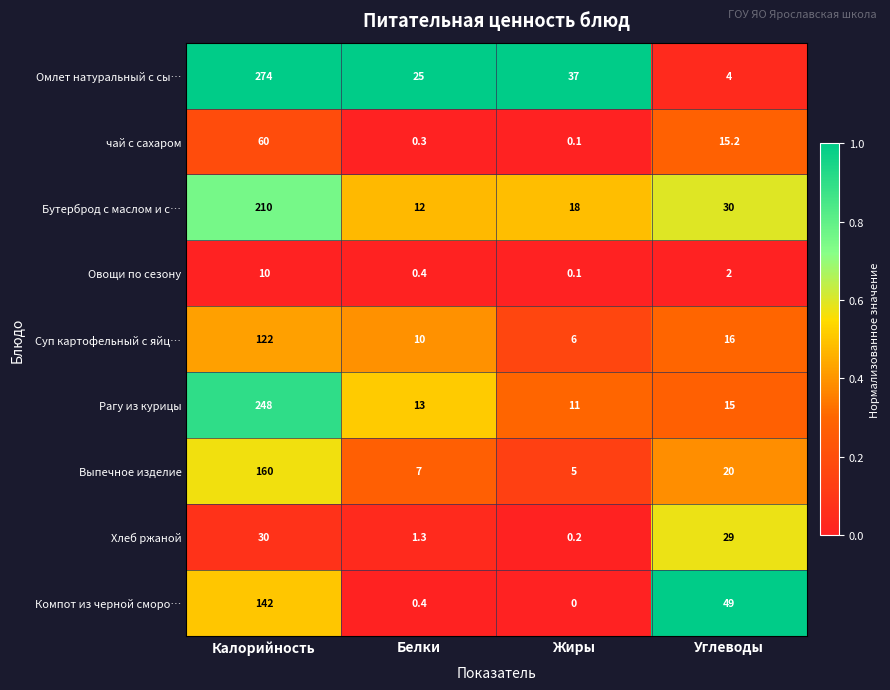

Count the number of categories in the chart.

4